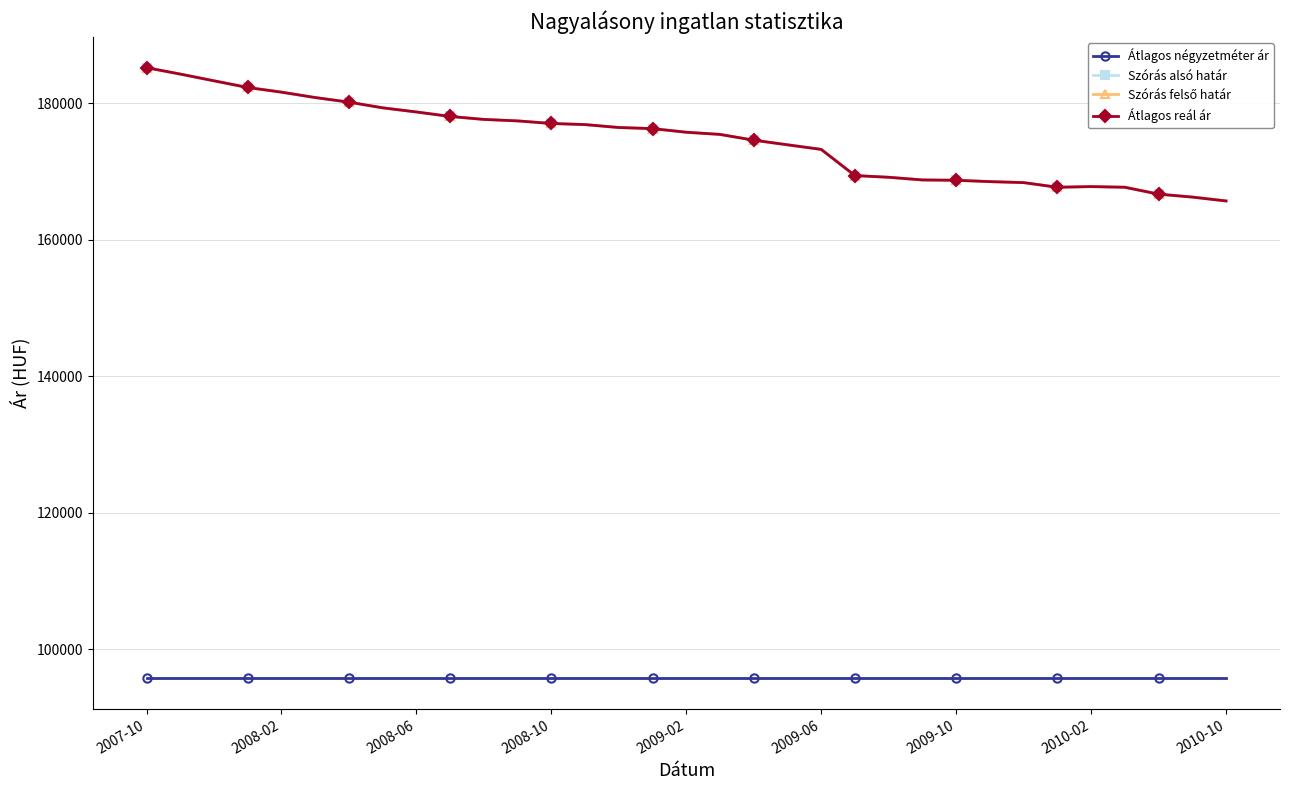

Reading left to right, what are all the values shown in this chart?

Átlagos négyzetméter ár: 95744	95744	95744	95744	95744	95744	95744	95744	95744	95744	95744	95744	95744	95744	95744	95744	95744	95744	95744	95744	95744	95744	95744	95744	95744	95744	95744	95744	95744	95744	95744	95744	95744
Szórás alsó határ: 185207	184268	183281	182304	181621	180830	180158	179324	178718	178062	177626	177410	177032	176870	176441	176280	175748	175430	174587	173908	173235	169400	169153	168761	168712	168516	168370	167690	167787	167690	166681	166252	165683
Szórás felső határ: 185207	184268	183281	182304	181621	180830	180158	179324	178718	178062	177626	177410	177032	176870	176441	176280	175748	175430	174587	173908	173235	169400	169153	168761	168712	168516	168370	167690	167787	167690	166681	166252	165683
Átlagos reál ár: 185207	184268	183281	182304	181621	180830	180158	179324	178718	178062	177626	177410	177032	176870	176441	176280	175748	175430	174587	173908	173235	169400	169153	168761	168712	168516	168370	167690	167787	167690	166681	166252	165683